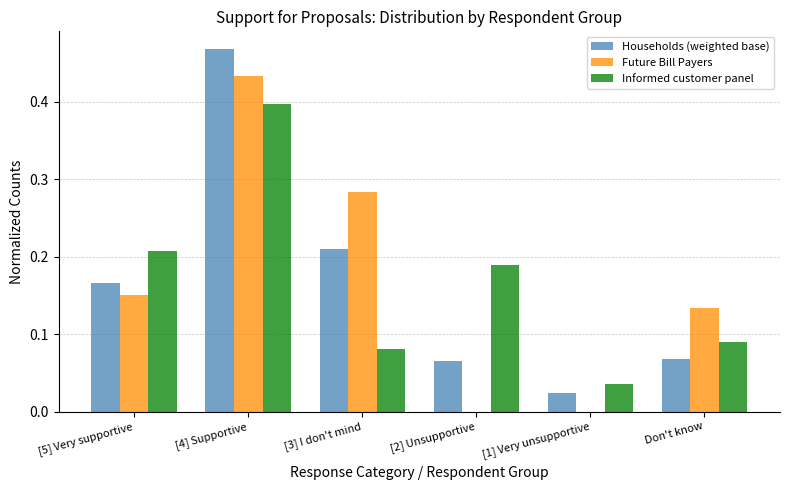

What is the sum of all Households (weighted base) values?

1.0